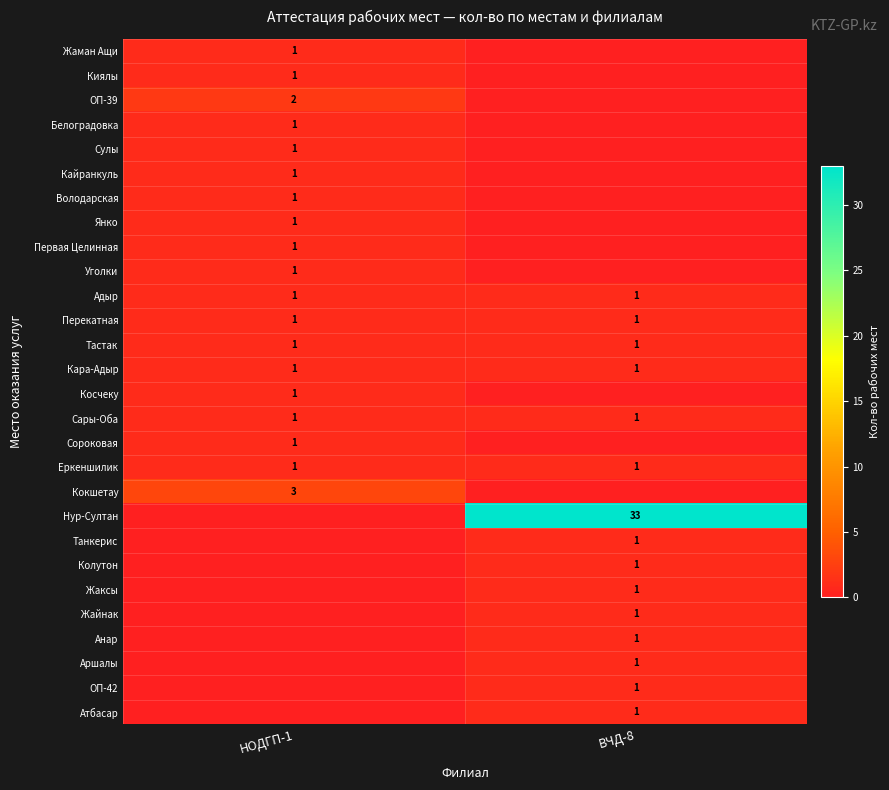

The Адыр series shows 0 at ВЧД-8. True or false?

False